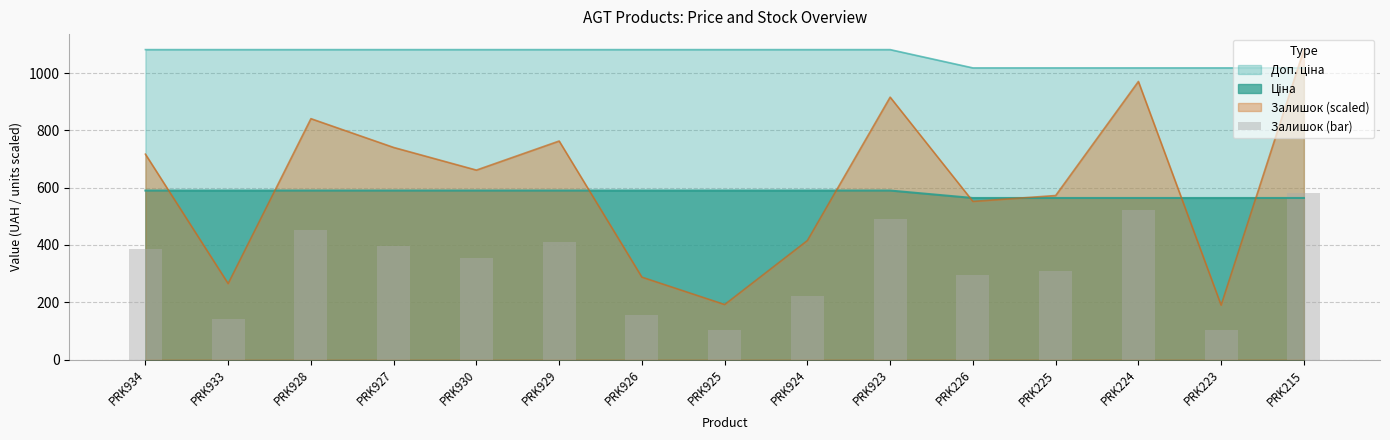

At which label does the data first exceed 355?

PRK934